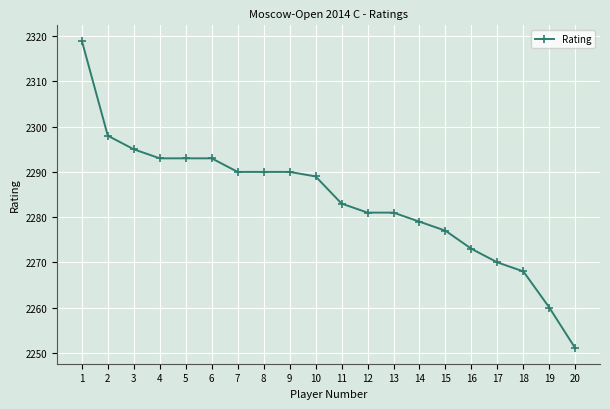

How many data points does each series have?

20